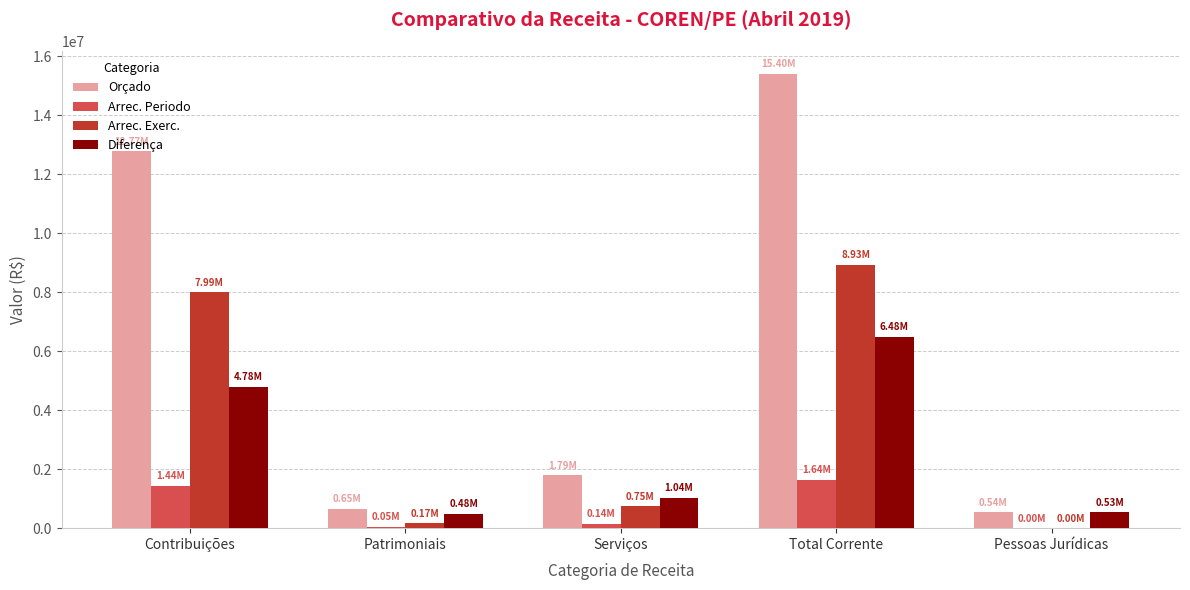

At which category is the sum across all series the highest?

Total Corrente